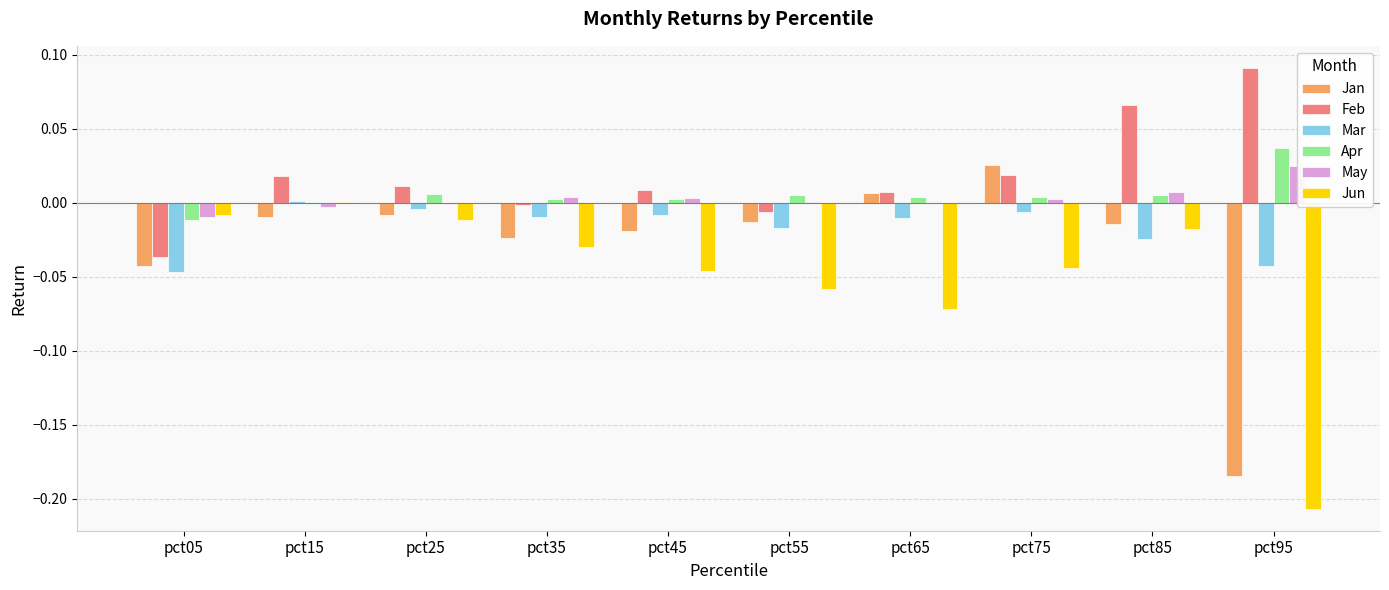

Between pct95 and pct75, which is larger?

pct75